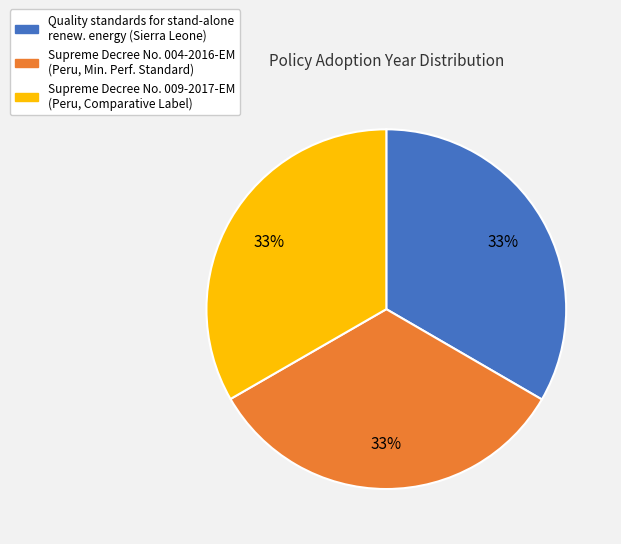

To the nearest percent, what is the average slice percentage?

33%